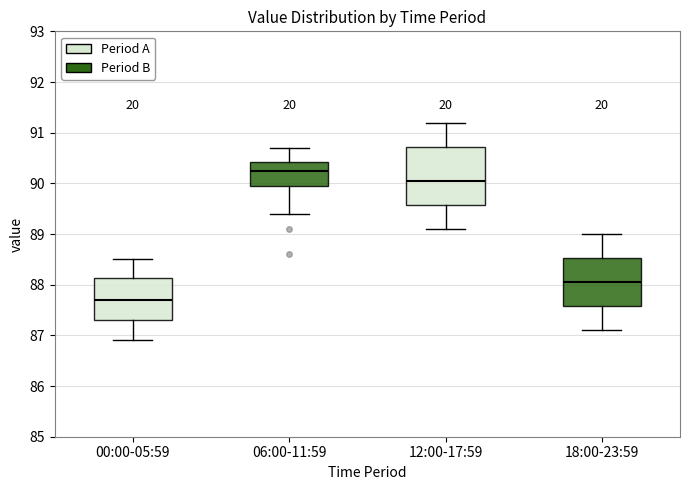

Which box is the tallest, from its lower edge to its upper edge?

12:00-17:59